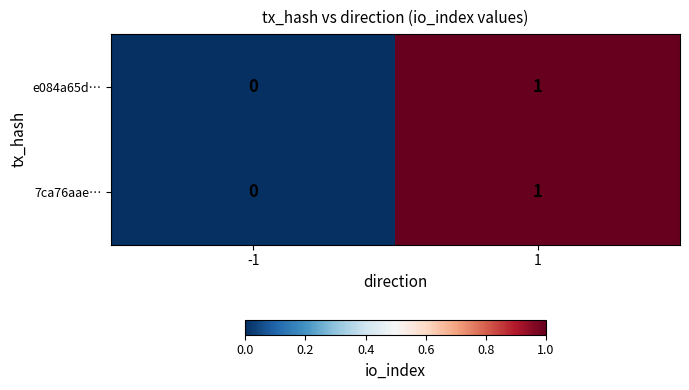

The e084a65d… series shows 0 at -1. True or false?

True